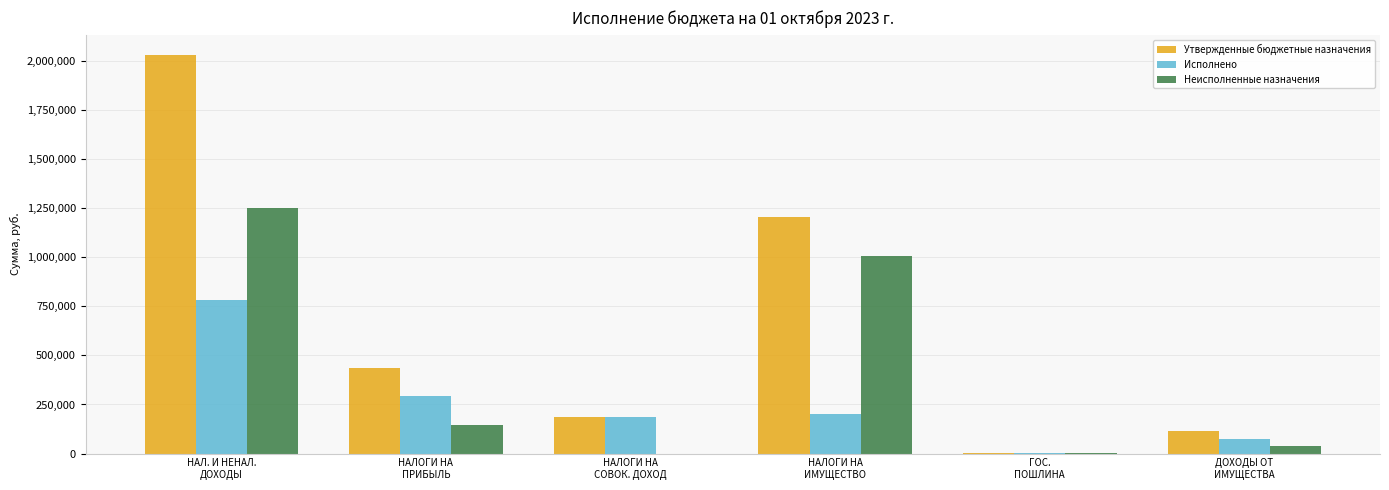

True or false: Исполнено has a value of 74979.7 at ДОХОДЫ ОТ
ИМУЩЕСТВА.

True